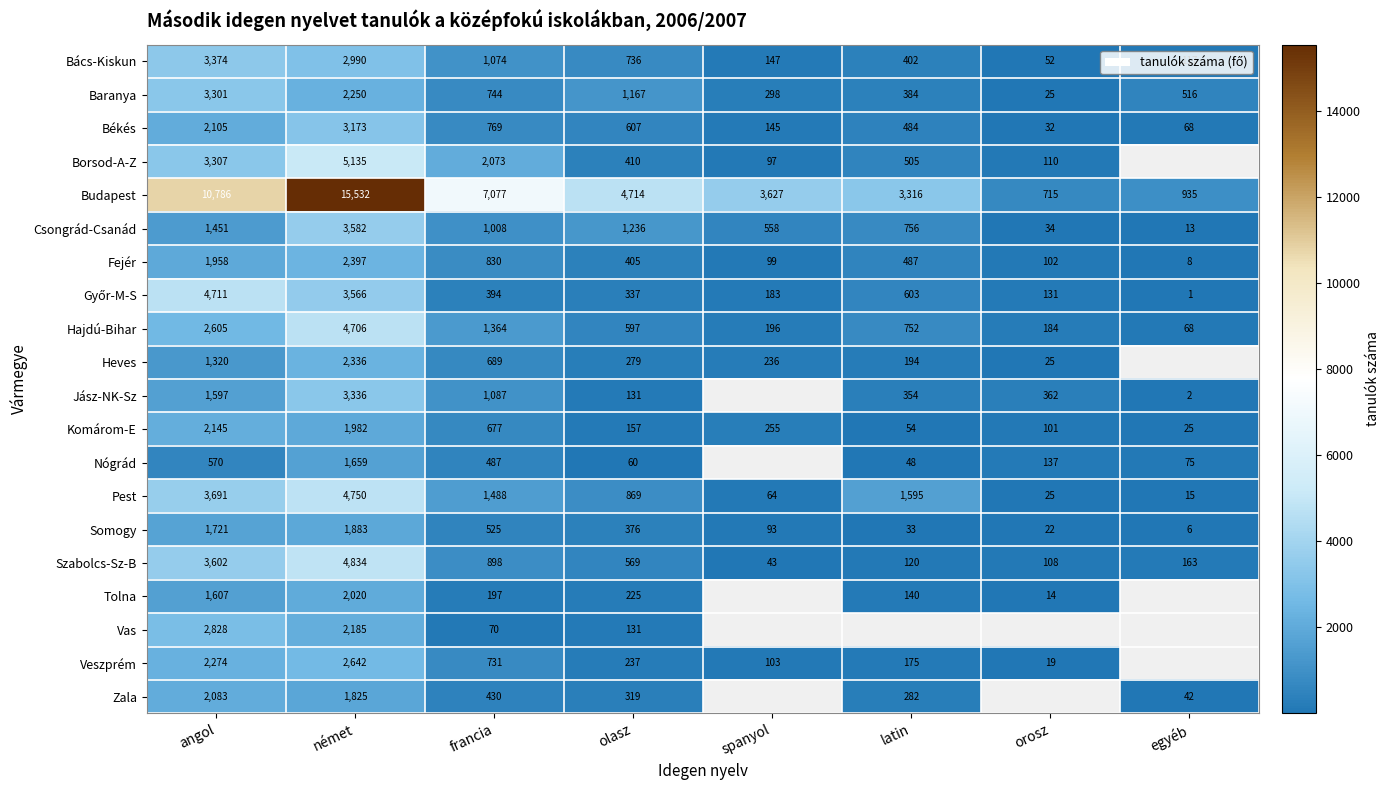

What is the minimum value for Hajdú-Bihar?

68